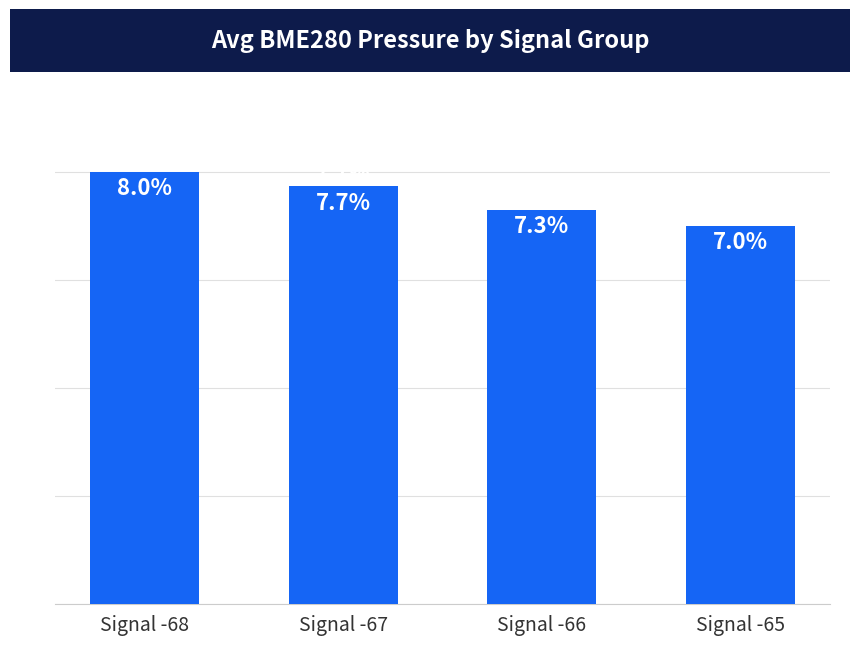

Are the bars grouped side by side (vs. stacked)?

No